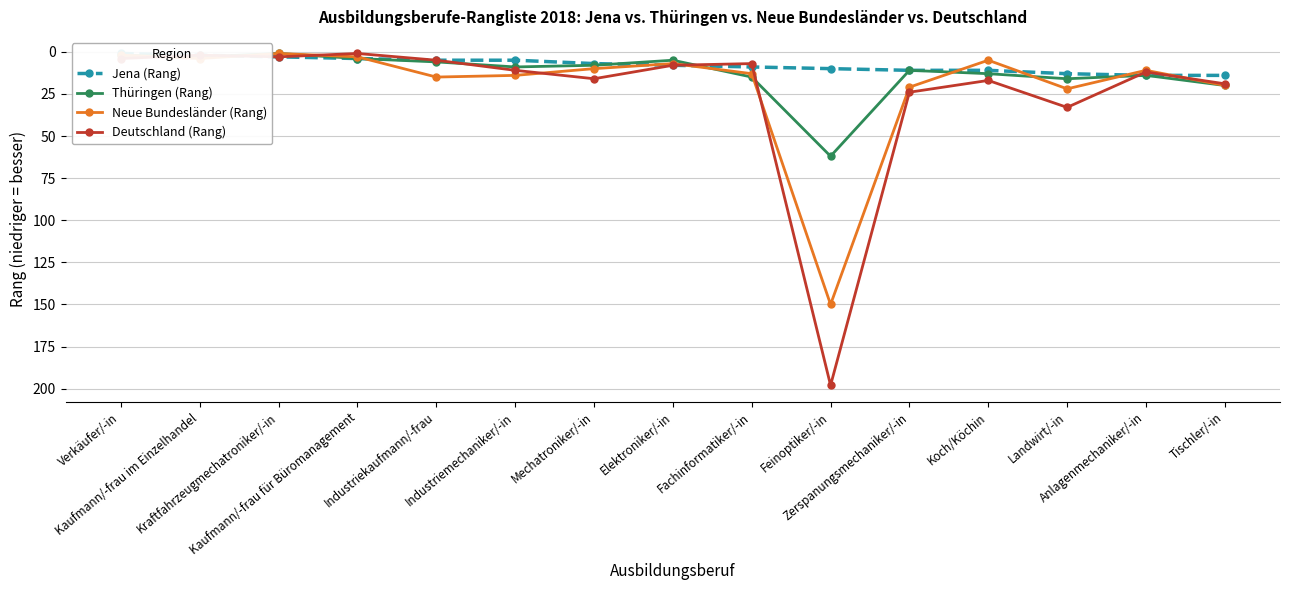

What is the difference between the second highest and second lowest values in the Deutschland (Rang) series?

31